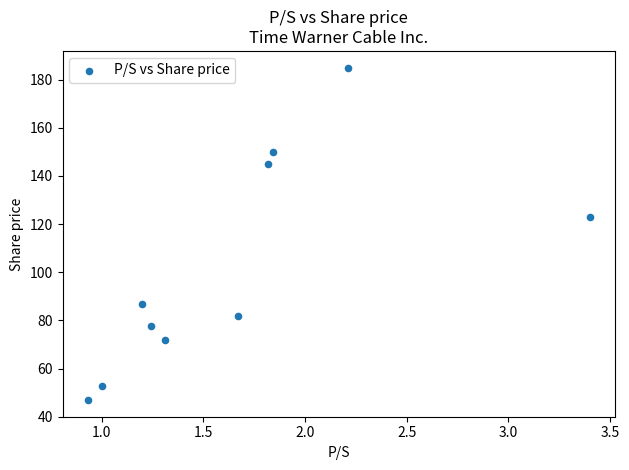

What Y value in the scatter plot is closest to 115?

123.0